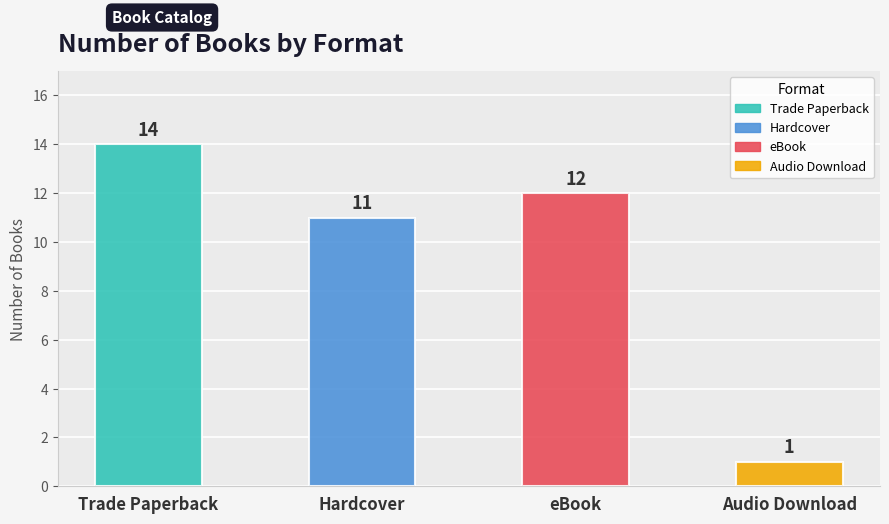

True or false: the data shows 8 at eBook.

False